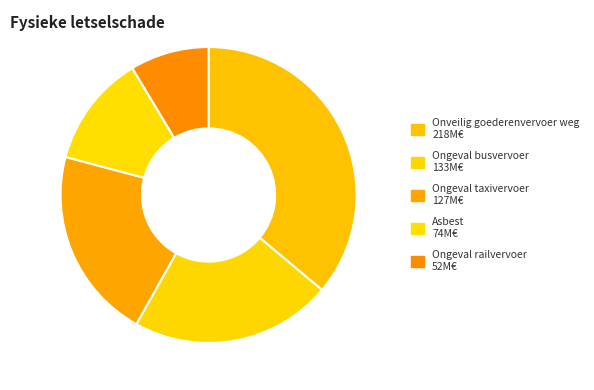

Rank the categories by value from highest to lowest.

Onveilig goederenvervoer weg, Ongeval busvervoer, Ongeval taxivervoer, Asbest, Ongeval railvervoer